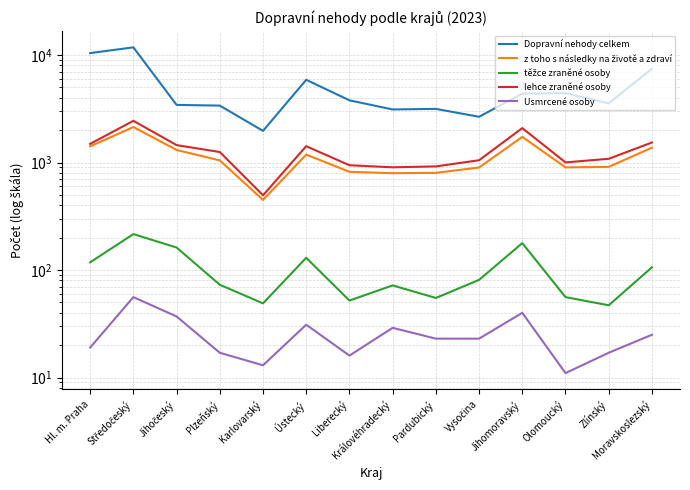

At how many categories does at least one series exceed 7419?

3